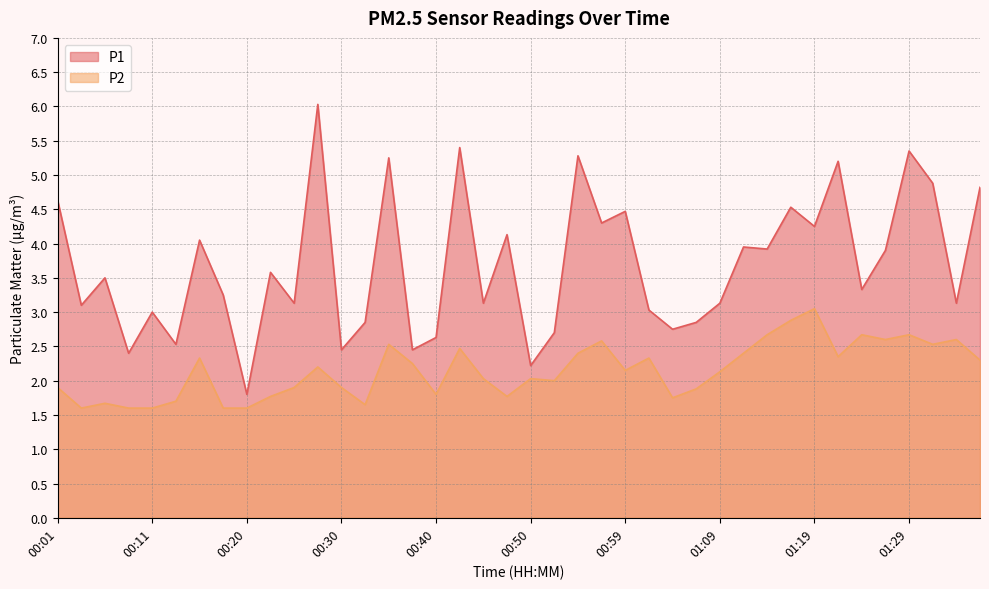

Is it true that P2 equals 1.9 at 00:25?

True